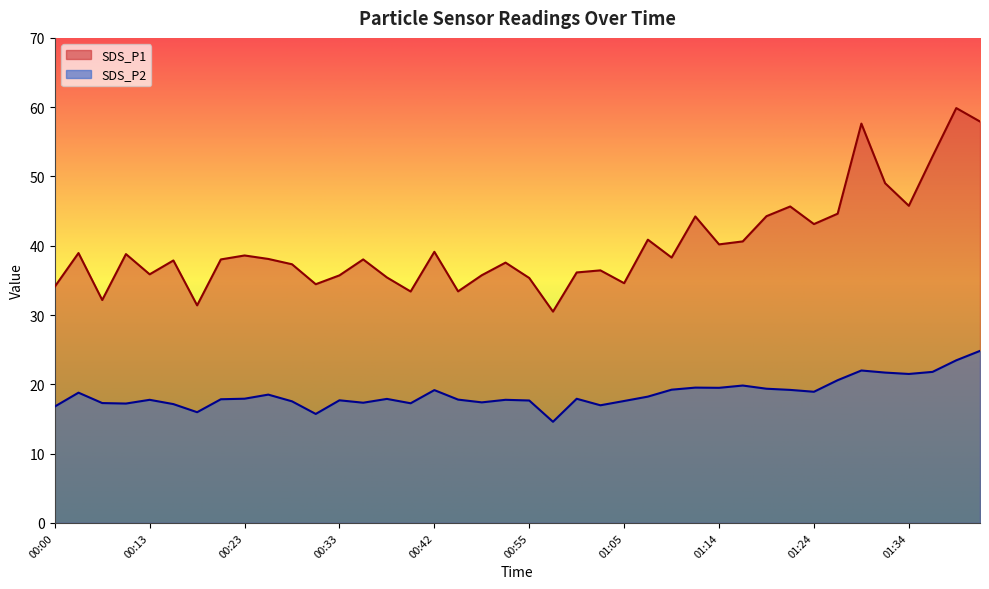

Reading right to left, what are all the values shown in this chart?

SDS_P1: 01:41=57.9	01:39=59.9	01:36=52.9	01:34=45.8	01:31=49.0	01:29=57.6	01:26=44.6	01:24=43.1	01:22=45.7	01:19=44.3	01:17=40.6	01:14=40.2	01:12=44.2	01:09=38.3	01:07=40.9	01:05=34.6	01:02=36.5	01:00=36.1	00:57=30.5	00:55=35.4	00:52=37.6	00:50=35.8	00:48=33.4	00:42=39.1	00:40=33.4	00:37=35.4	00:35=38.0	00:33=35.7	00:30=34.5	00:28=37.3	00:25=38.1	00:23=38.6	00:20=38.0	00:18=31.4	00:16=37.9	00:13=35.9	00:07=38.8	00:05=32.2	00:02=39.0	00:00=34.1
SDS_P2: 01:41=24.8	01:39=23.5	01:36=21.8	01:34=21.5	01:31=21.7	01:29=22.0	01:26=20.6	01:24=18.9	01:22=19.2	01:19=19.4	01:17=19.8	01:14=19.5	01:12=19.5	01:09=19.2	01:07=18.2	01:05=17.6	01:02=17.0	01:00=17.9	00:57=14.6	00:55=17.7	00:52=17.8	00:50=17.4	00:48=17.8	00:42=19.2	00:40=17.3	00:37=17.9	00:35=17.4	00:33=17.7	00:30=15.7	00:28=17.6	00:25=18.5	00:23=17.9	00:20=17.9	00:18=16.0	00:16=17.1	00:13=17.8	00:07=17.2	00:05=17.3	00:02=18.8	00:00=16.8